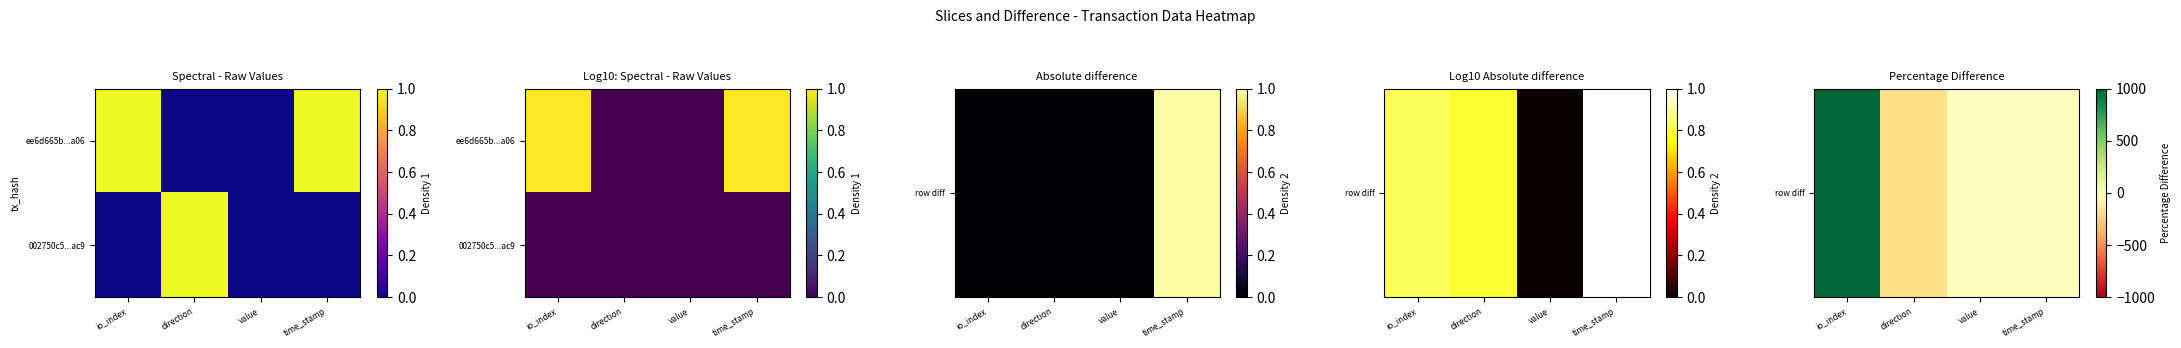

What is the difference between the highest and lowest values at direction?

200.0